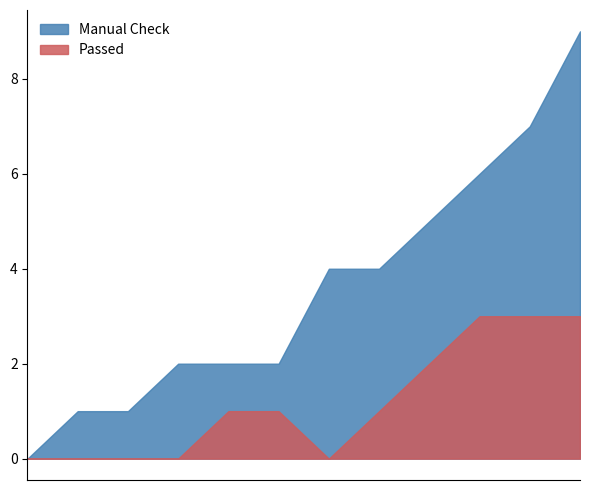

True or false: Manual Check has a value of -4 at Time-based Media.

False